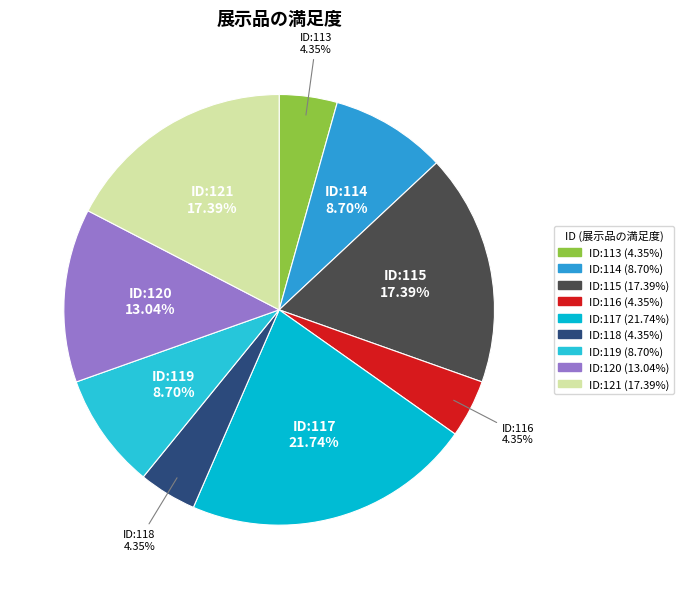

How many slices are in this pie chart?

9